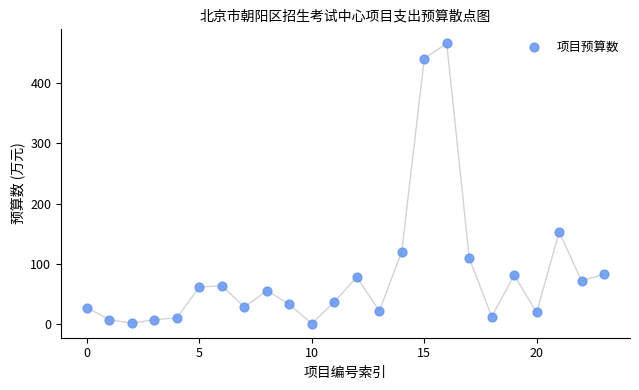

What Y value in the scatter plot is closest to 233?

153.0